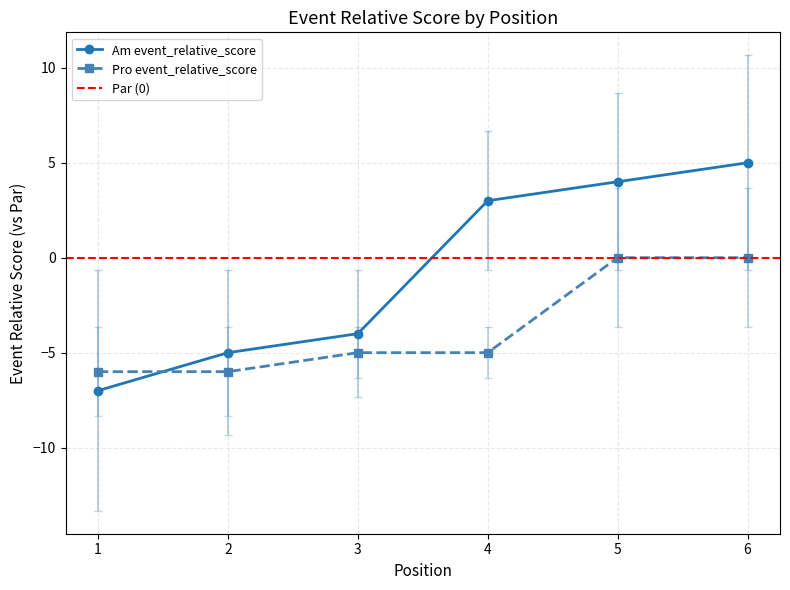

Which has a higher value, 2 or 3?

3